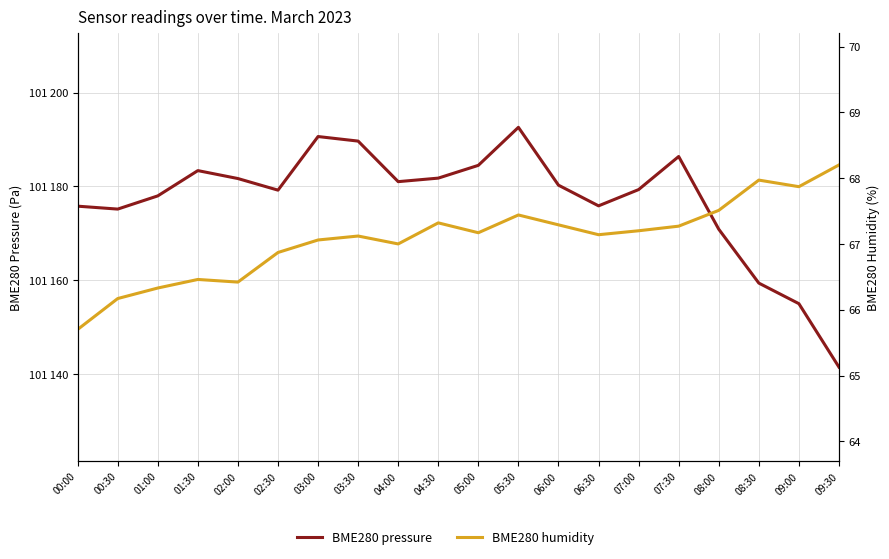

The BME280 humidity series shows 67.1 at 06:30. True or false?

True